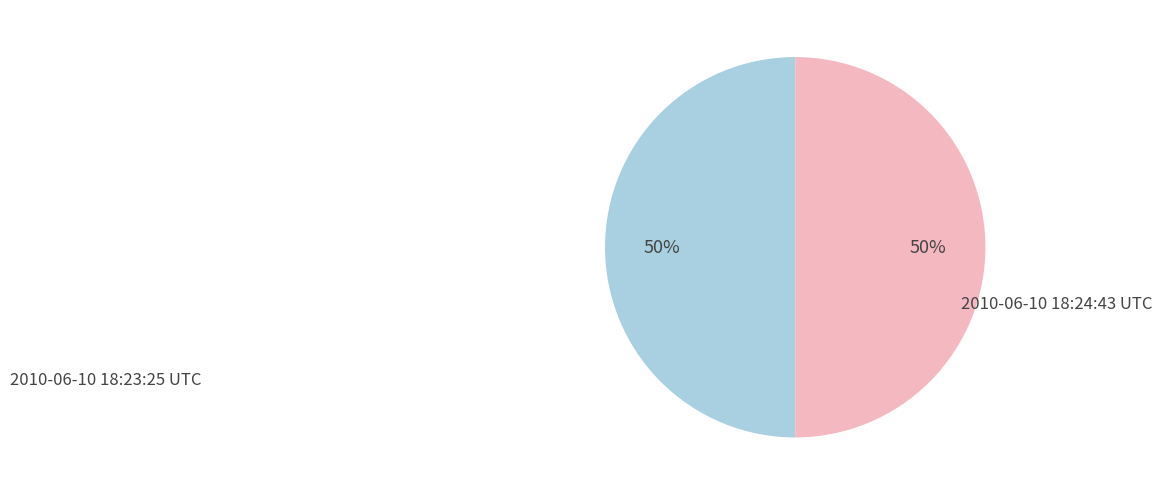

What is the ratio of the value at 2010-06-10 18:24:43 UTC to the value at 2010-06-10 18:23:25 UTC?

1.0